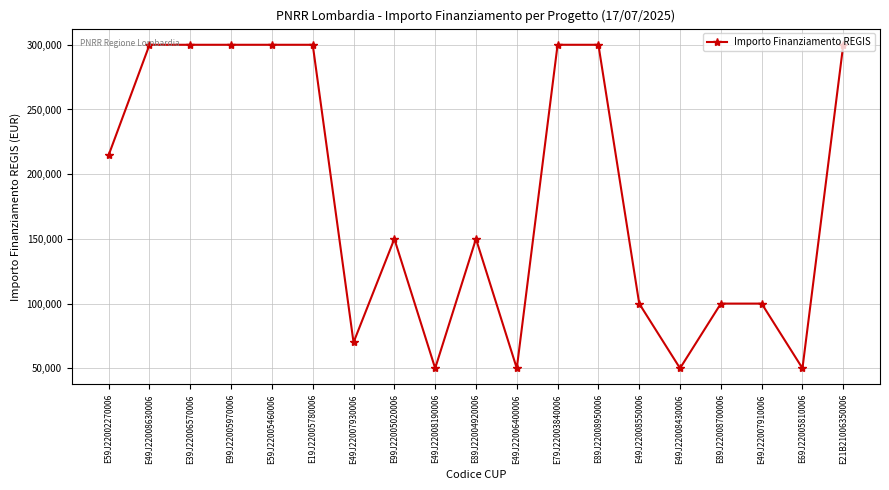

Reading left to right, list all the values displayed in this chart.

E59J22002270006=214800	E49J22008630006=300000	E39J22006570006=300000	E99J22005970006=300000	E59J22005460006=300000	E19J22005780006=300000	E49J22007930006=70000	E99J22005020006=150000	E49J22008190006=50000	E89J22004920006=150000	E49J22006400006=50000	E79J22003840006=300000	E89J22008950006=300000	E49J22008550006=100000	E49J22008430006=50000	E89J22008700006=100000	E49J22007910006=100000	E69J22005810006=50000	E21B21006350006=300000